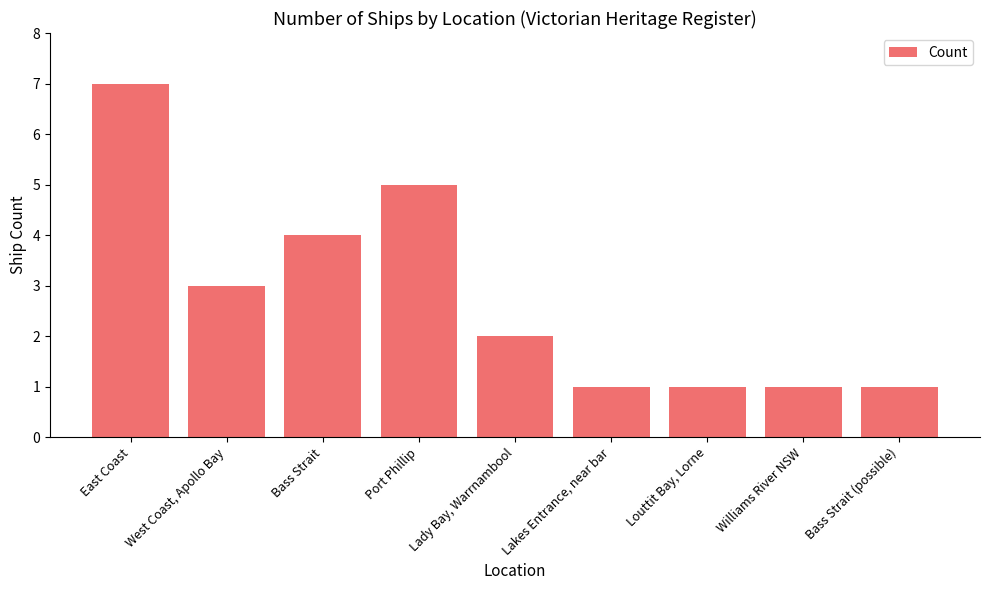

What is the sum of all values?

25